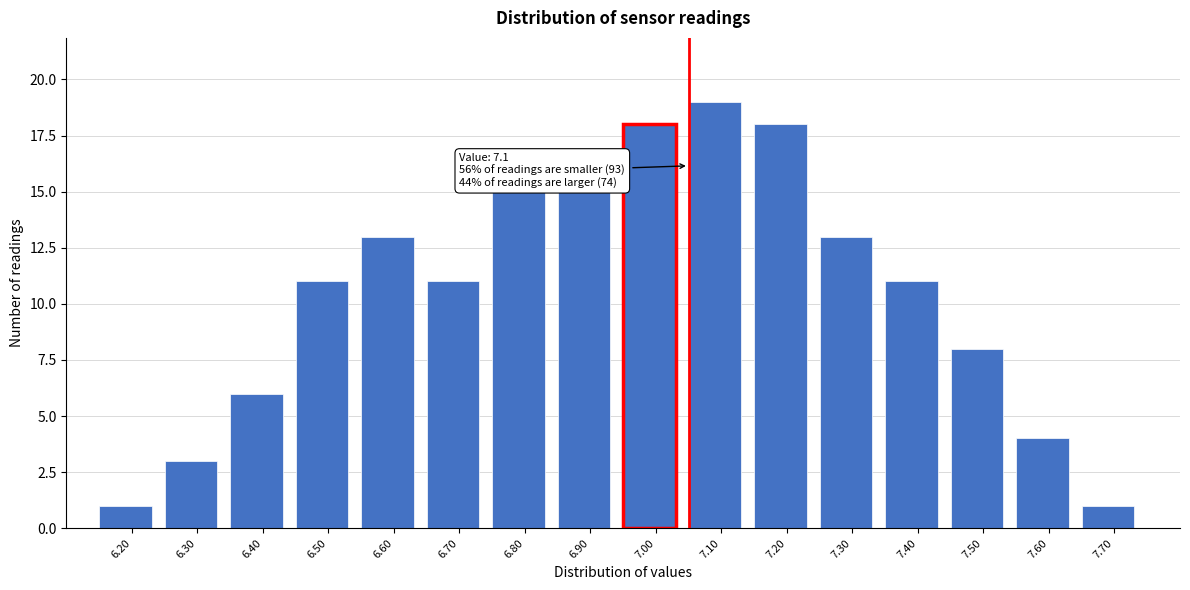

Reading left to right, extract all data points from this chart.

6.20=1	6.30=3	6.40=6	6.50=11	6.60=13	6.70=11	6.80=15	6.90=15	7.00=18	7.10=19	7.20=18	7.30=13	7.40=11	7.50=8	7.60=4	7.70=1